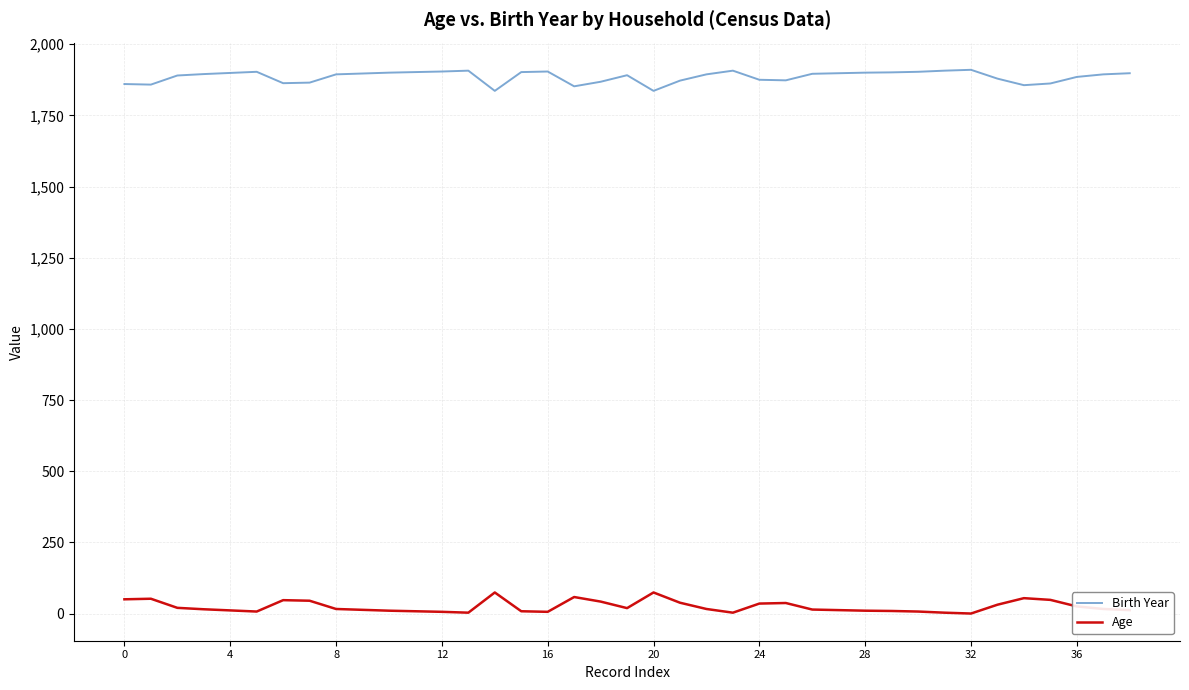

True or false: Age and Birth Year cross at least once.

False